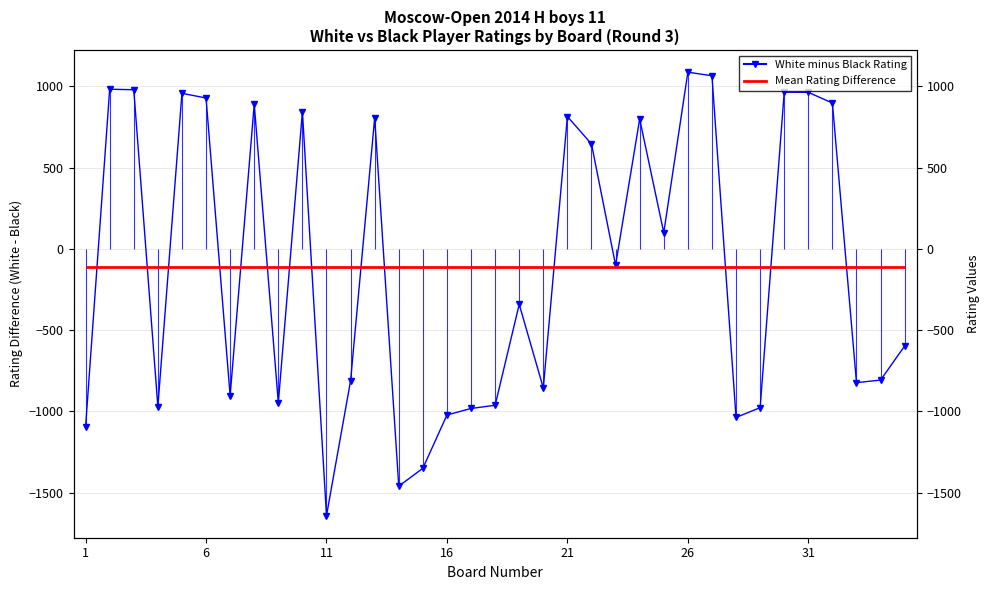

What is the sum of all values?

-3945